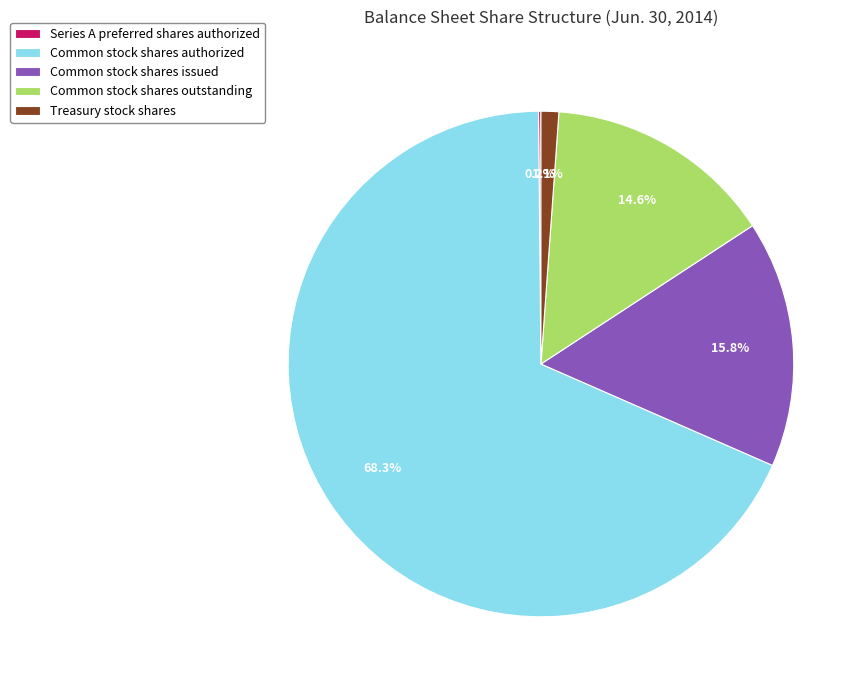

True or false: Treasury stock shares accounts for 1% of the total.

True